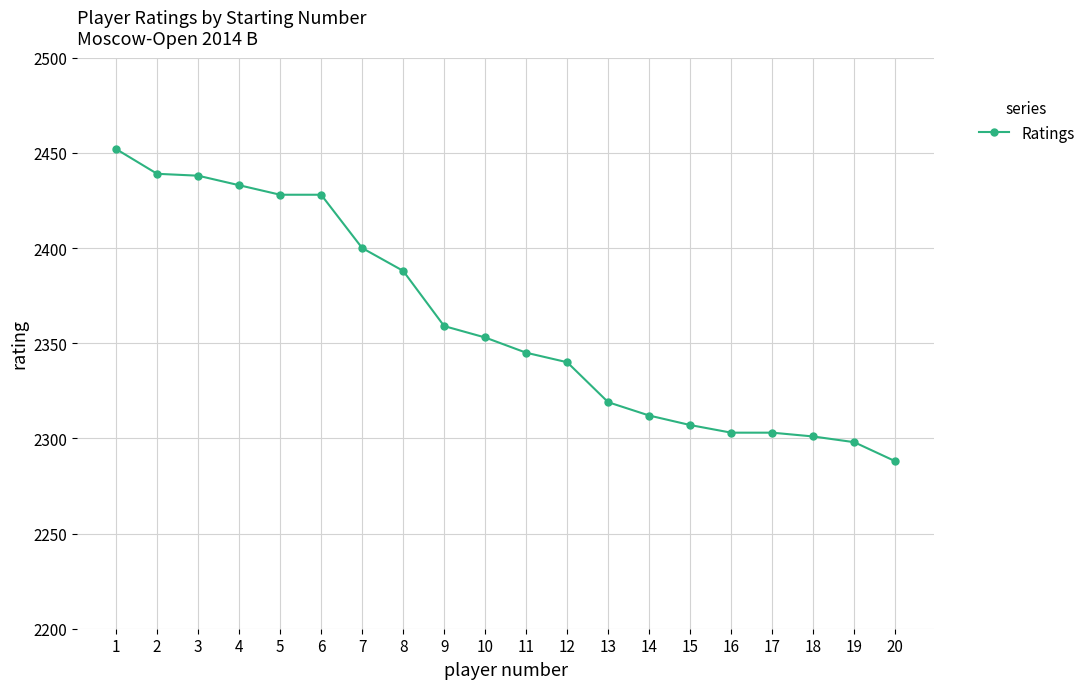

Approximately how many times larger is the value at 1 compared to 4?

1.0